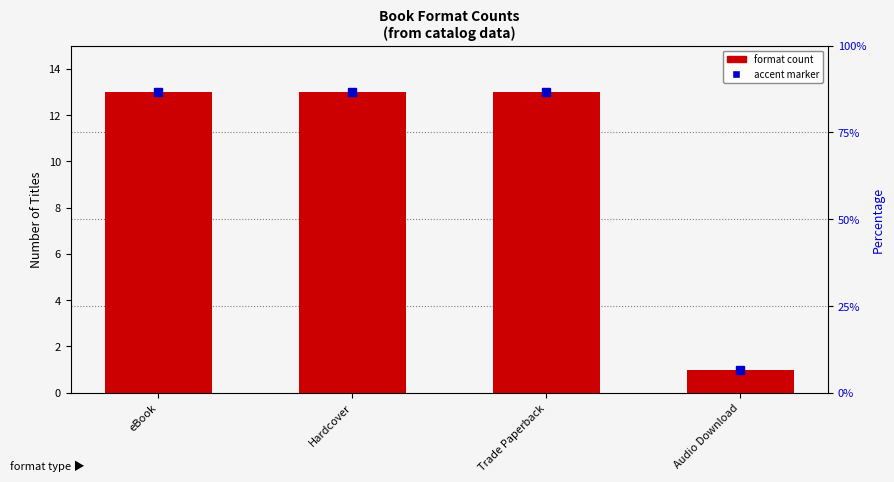

The chart shows a value of 1 at Audio Download. True or false?

False